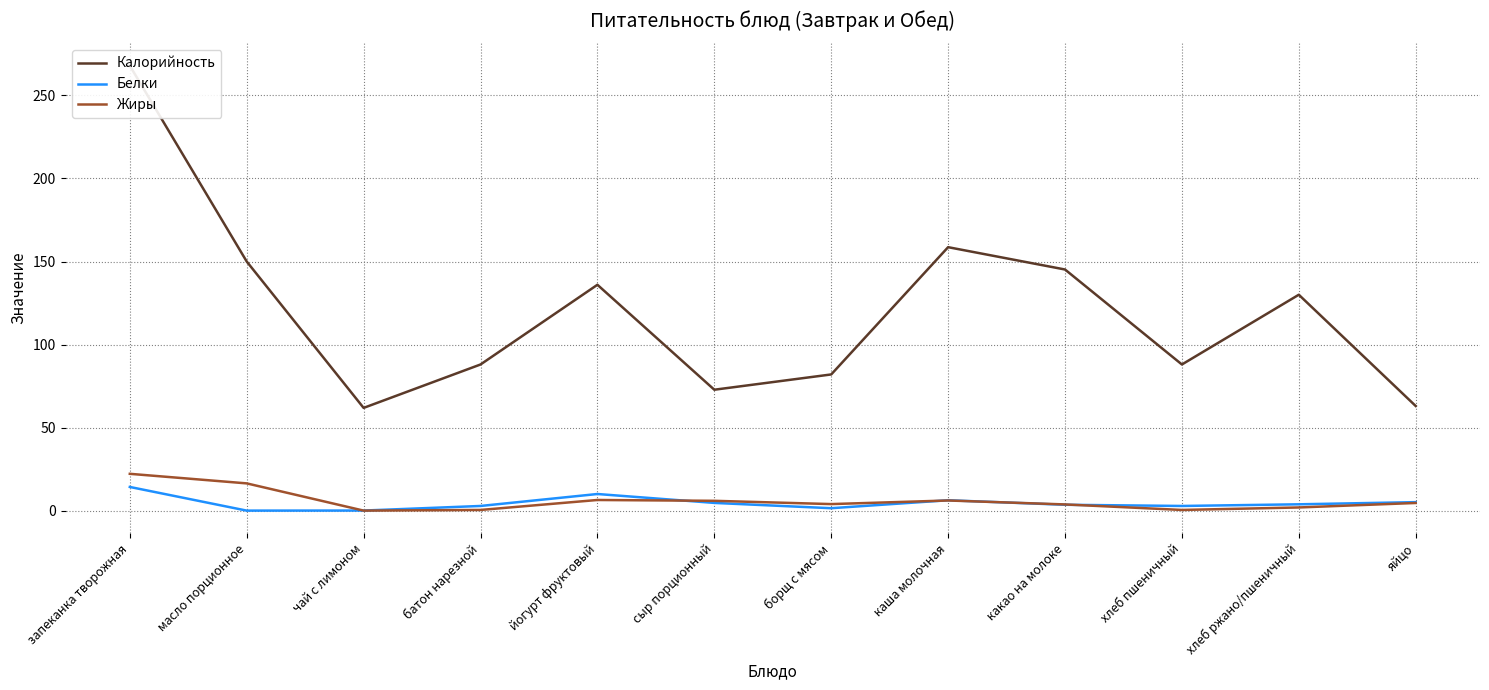

At which label is Калорийность closest to 164?

каша молочная